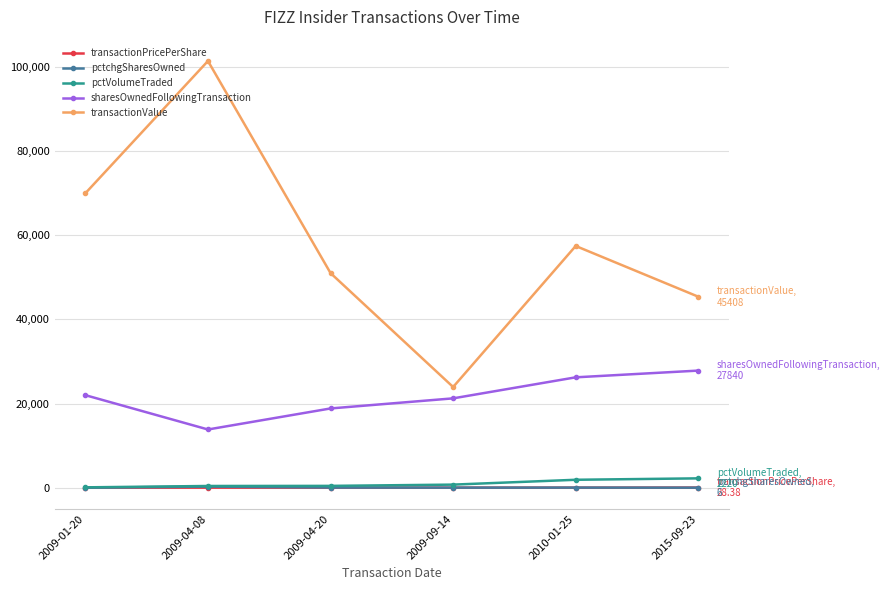

What is the highest value of the transactionValue series?

101444.0